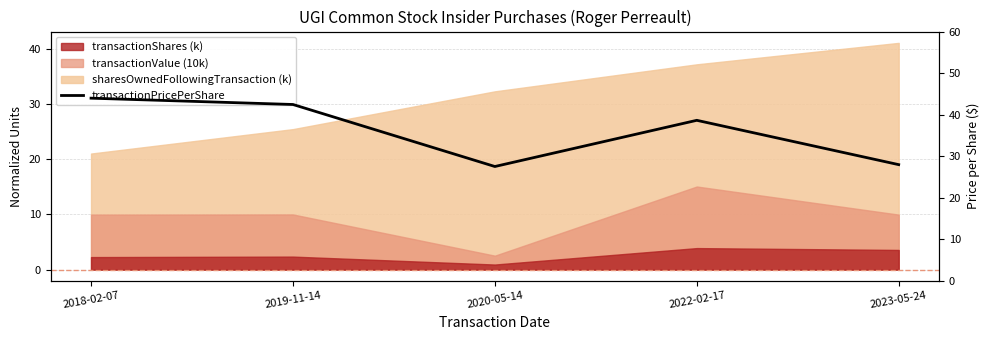

At which label is the value closest to 35?

2022-02-17